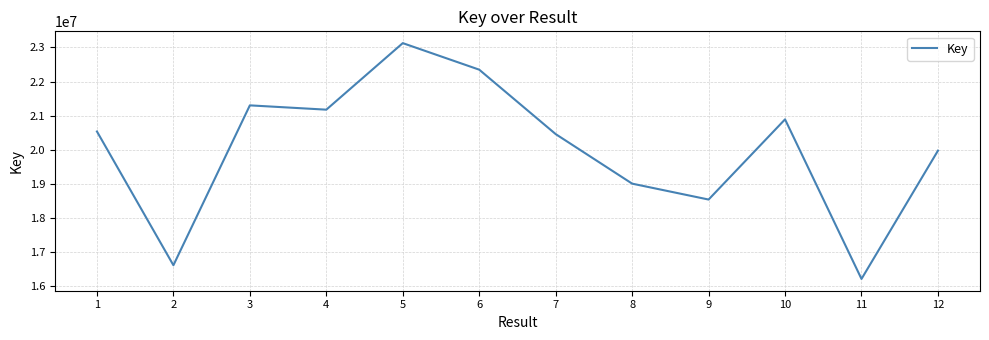

Reading left to right, list all the values displayed in this chart.

20539038	16621883	21304139	21178124	23126865	22349488	20462561	19011791	18545902	20894568	16220892	19977320